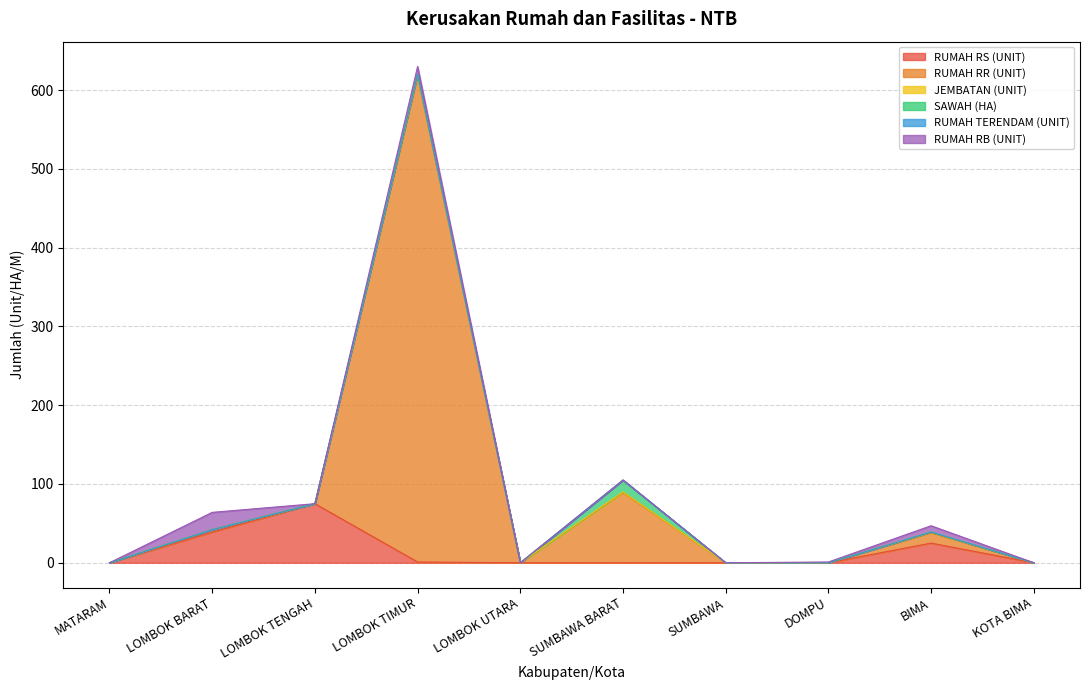

How many lines are shown in the chart?

6